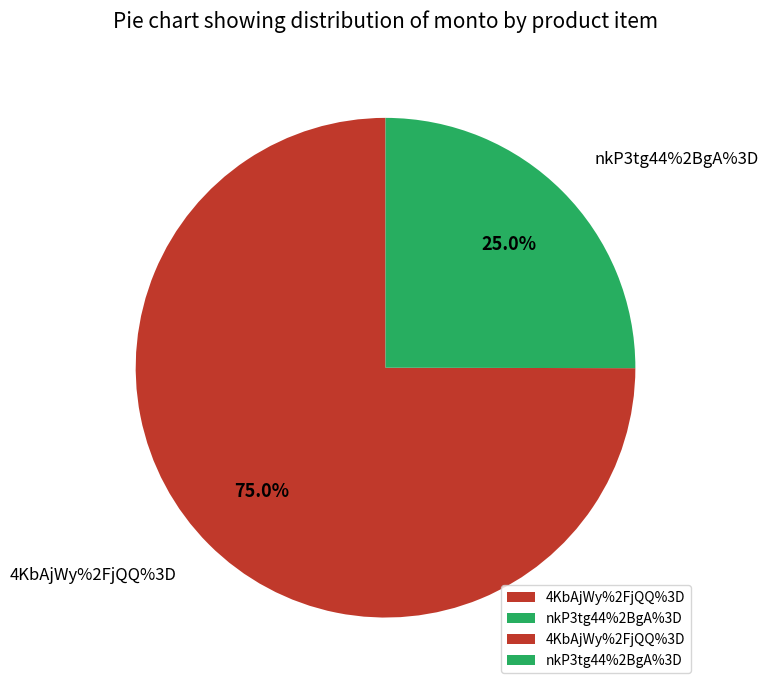

To the nearest percent, what portion does nkP3tg44%2BgA%3D represent?

25%